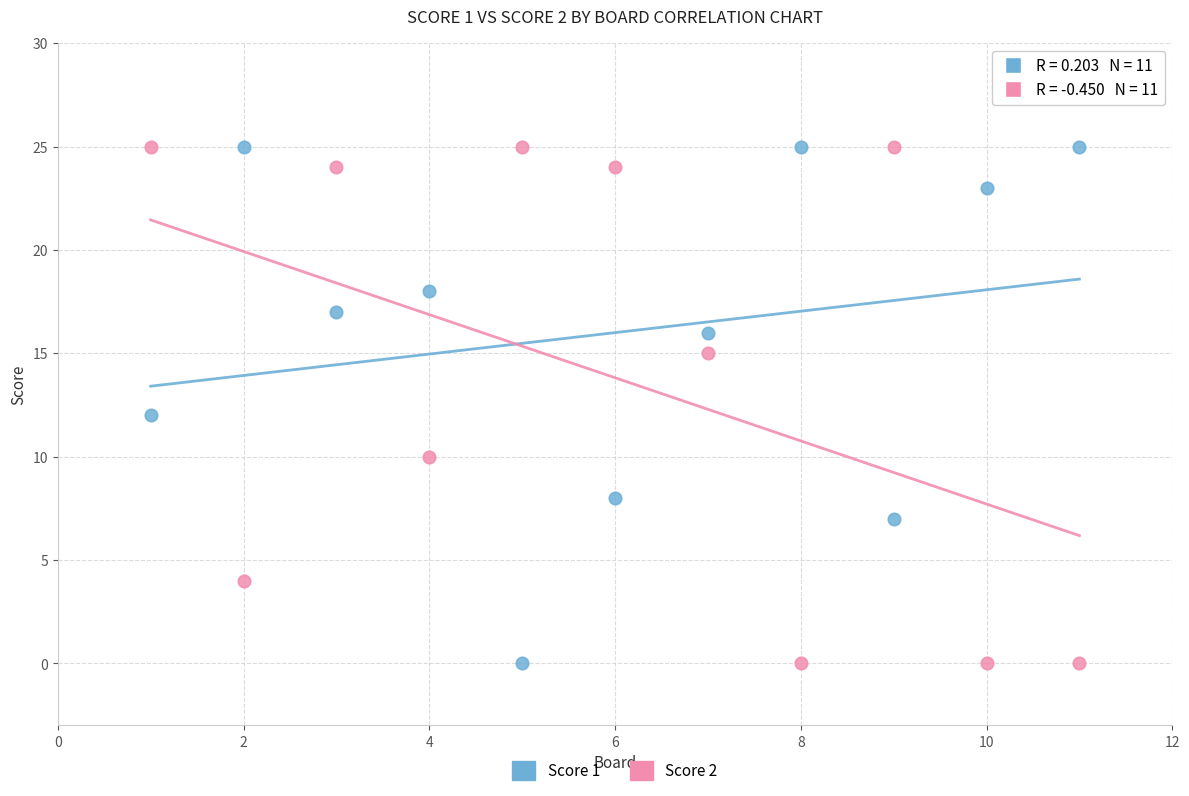

What is the X range (max minus min) for the scatter plot?

10